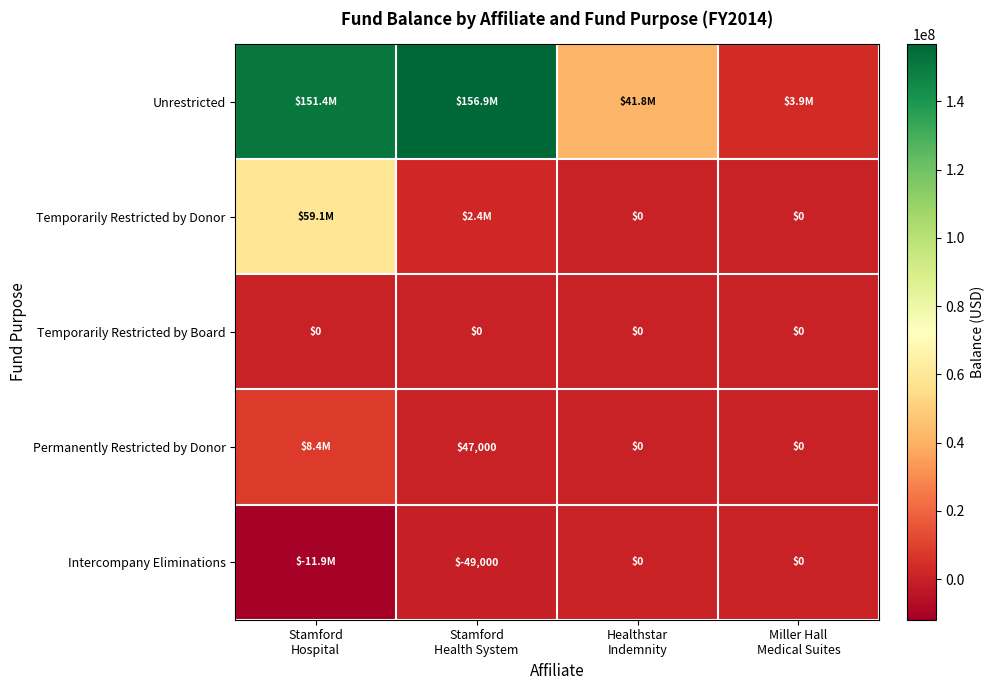

What is the maximum value shown in the chart?

156851000